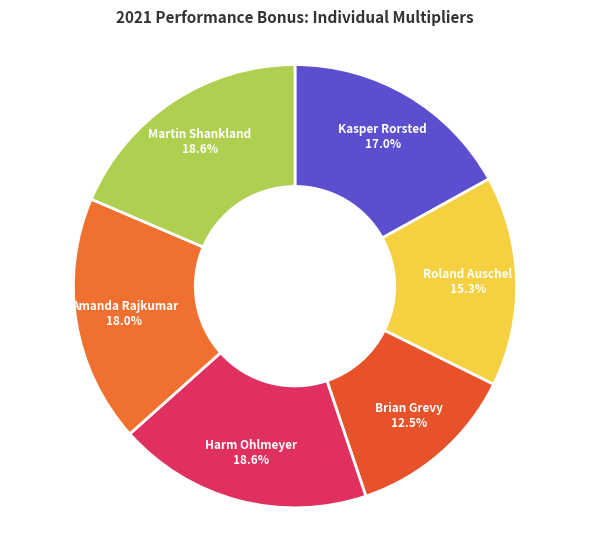

Is the sum of Roland Auschel and Kasper Rorsted greater than half?

No